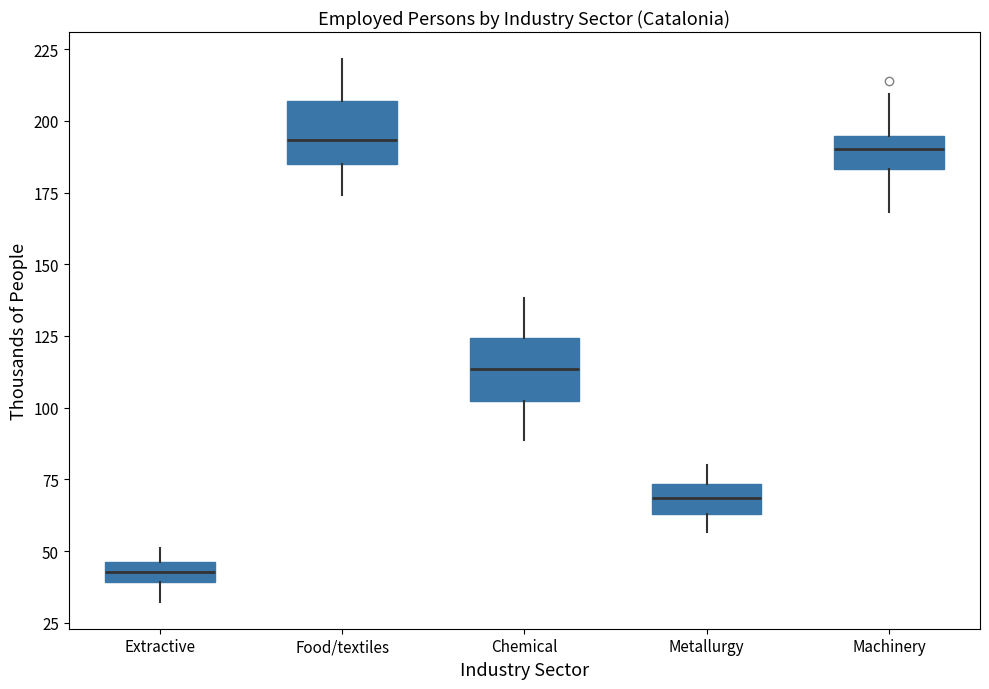

Where is the lower edge of the box for Food/textiles on the y-axis? The values are not printed on the chart, so give them approximately, as read against the axis.

185